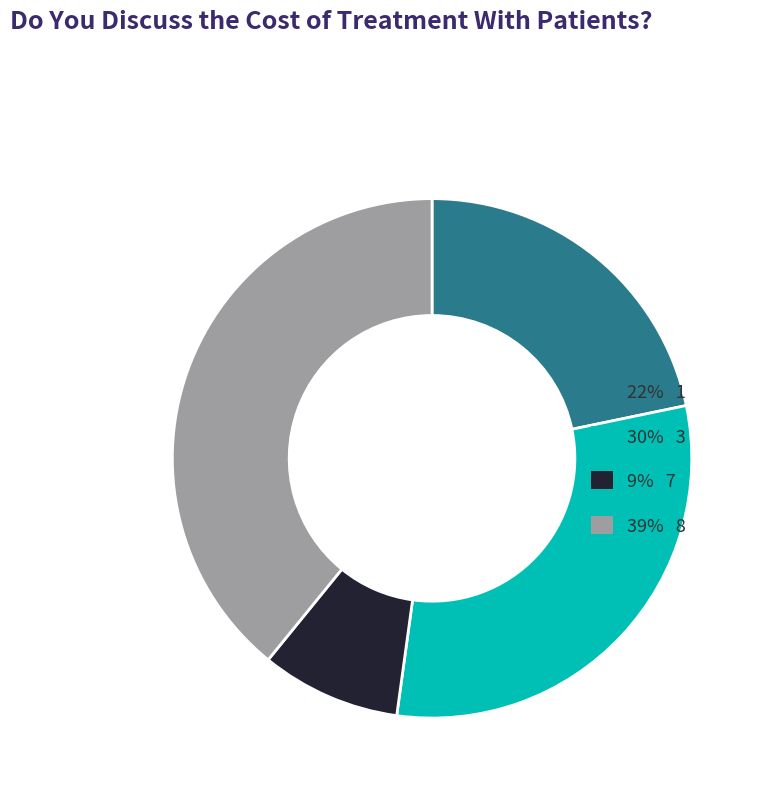

Is there a majority slice in this chart?

No